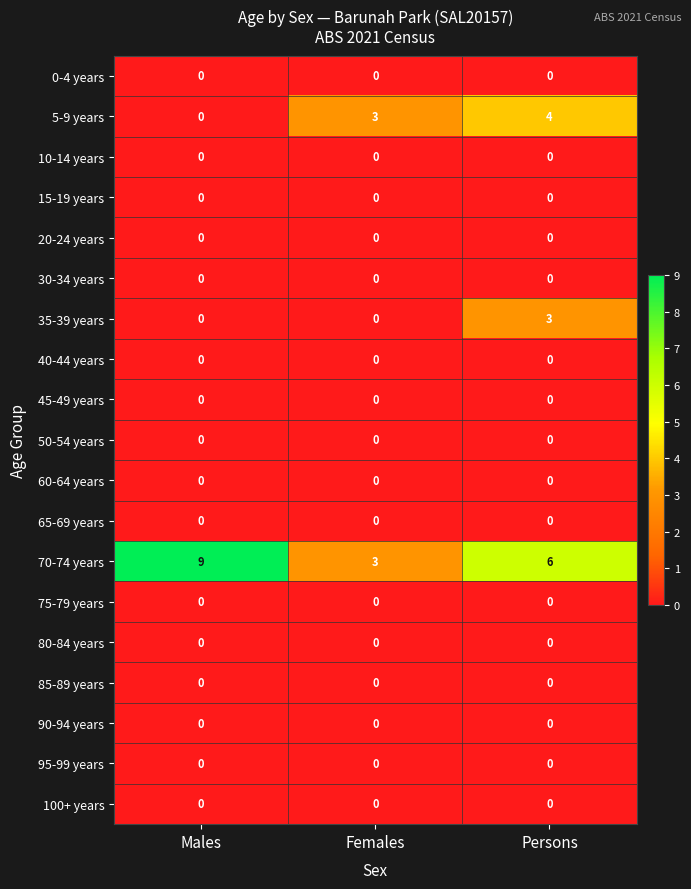

True or false: 95-99 years has a value of 0 at Males.

True